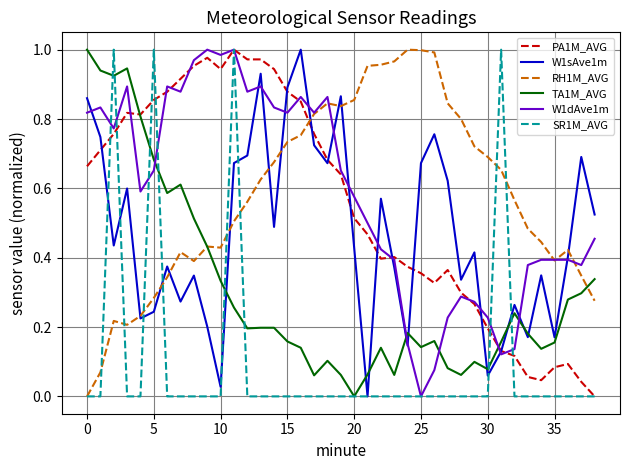

Is this an area chart (filled region under the line)?

No